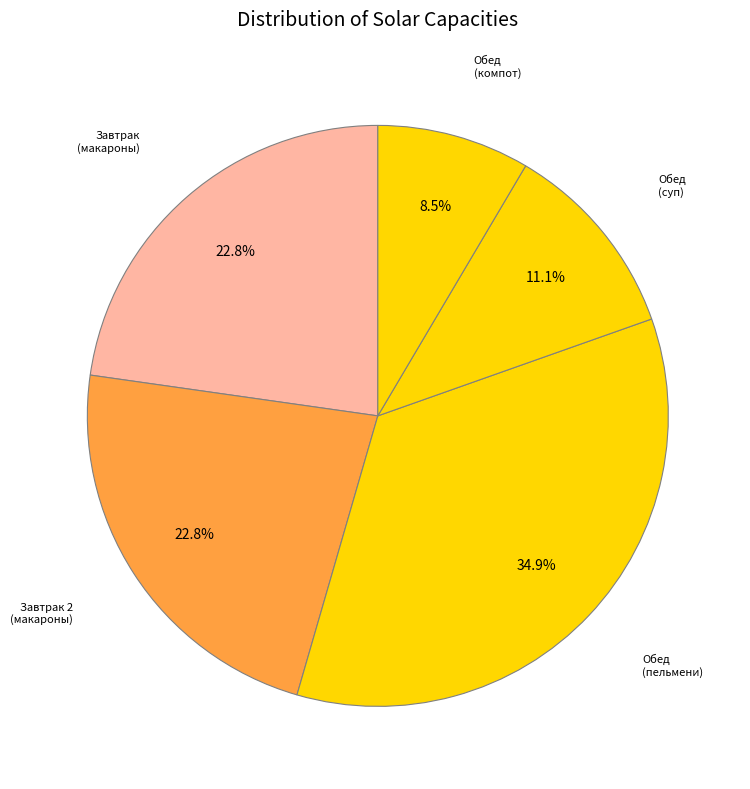

Count the number of slices in the pie.

5